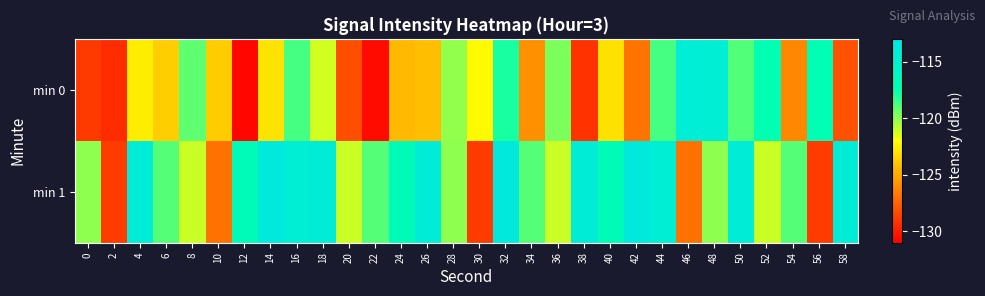

Which series has the widest spread of values?

min 0